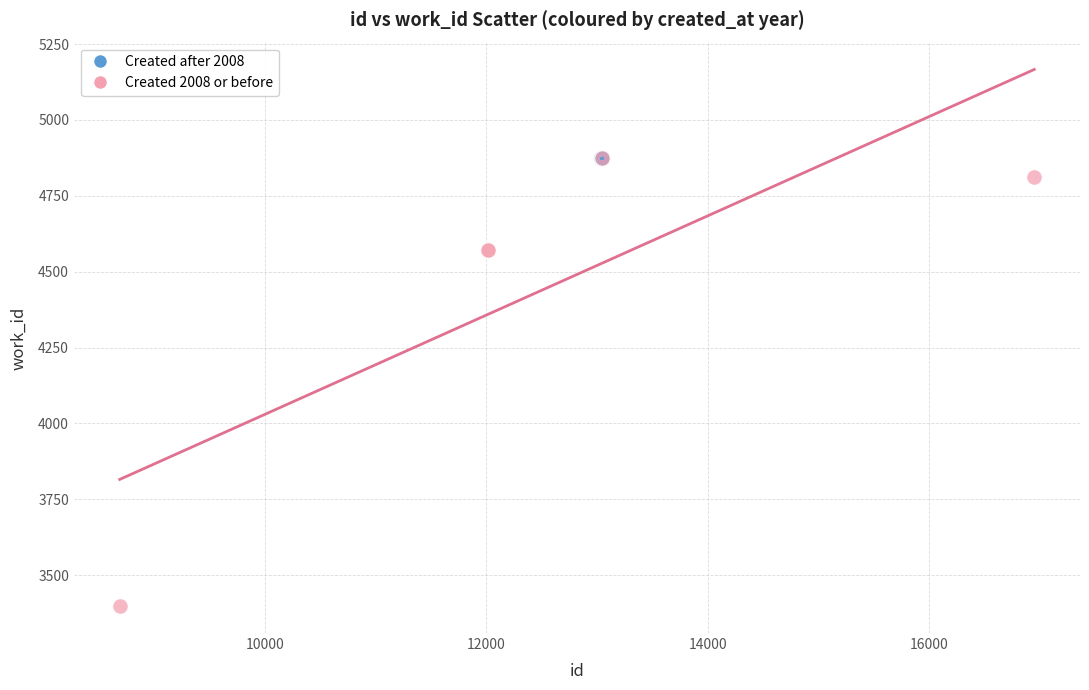

Which series contains the lowest Y value?

Created 2008 or before